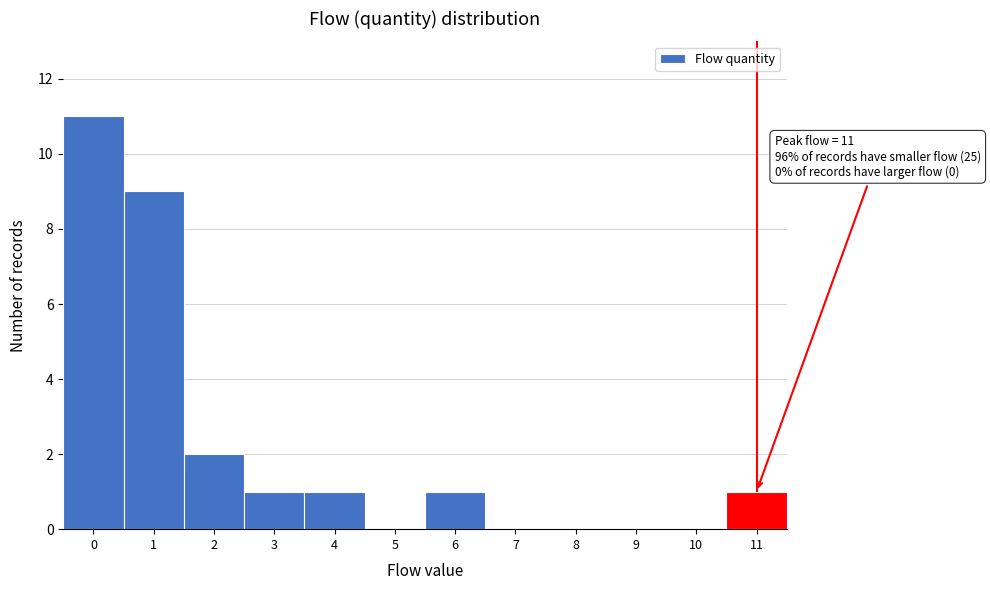

Which range on the x-axis has the tallest bar?

-0.5 to 0.5